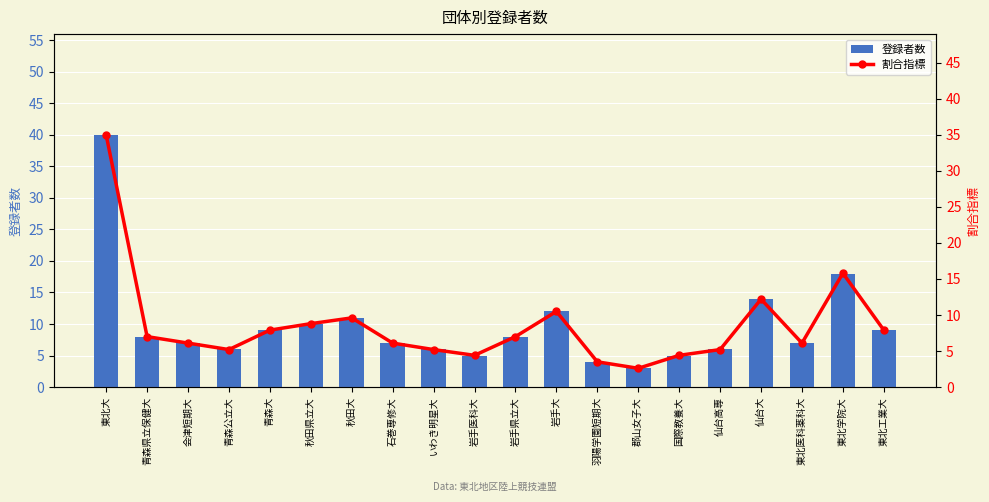

Rank the series by their maximum value, from highest to lowest.

登録者数, 割合指標